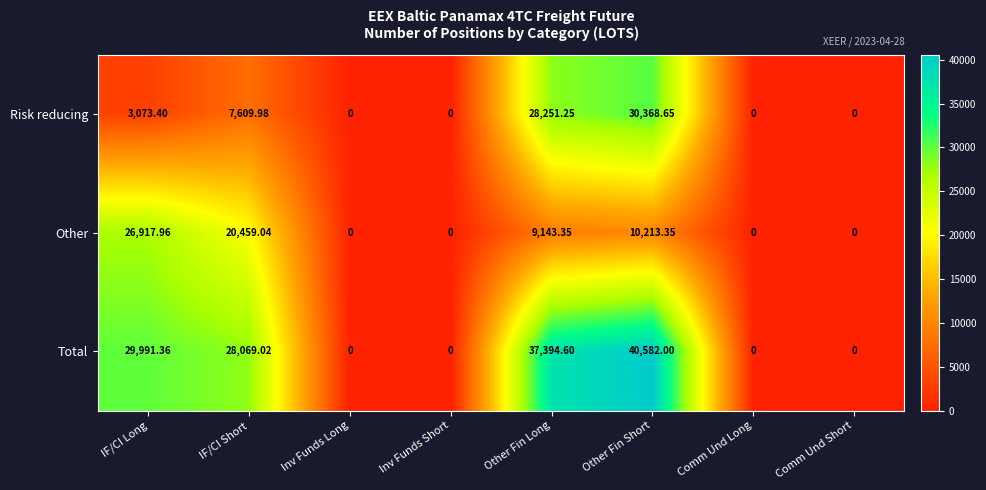

At IF/CI Long, list the series in order from smallest to largest.

Risk reducing, Other, Total